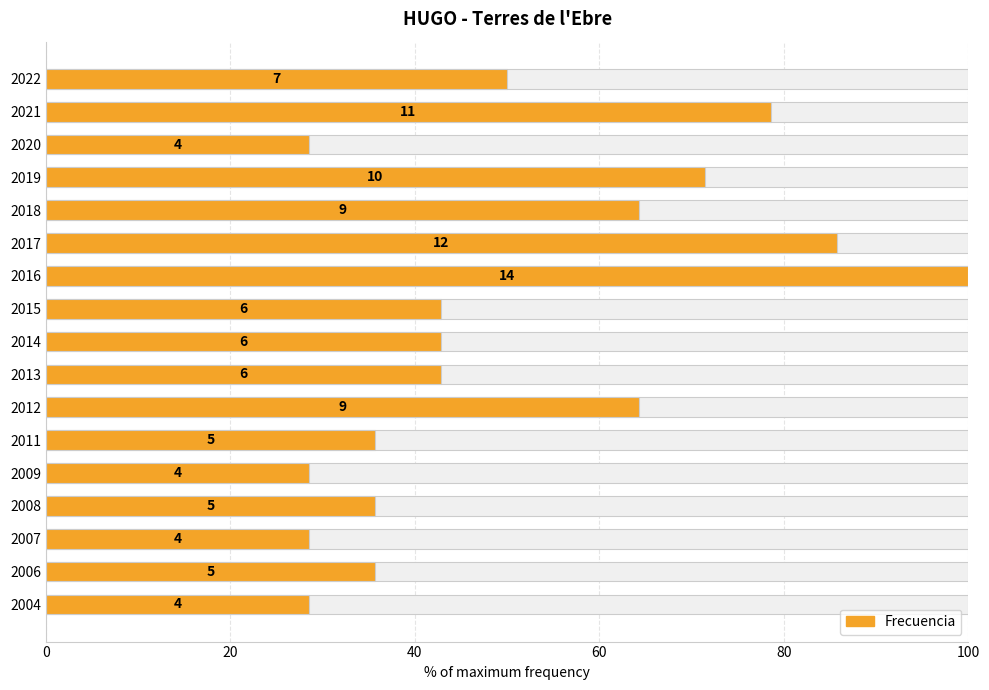

What is the difference between the values at 2020 and 2013?

14.3